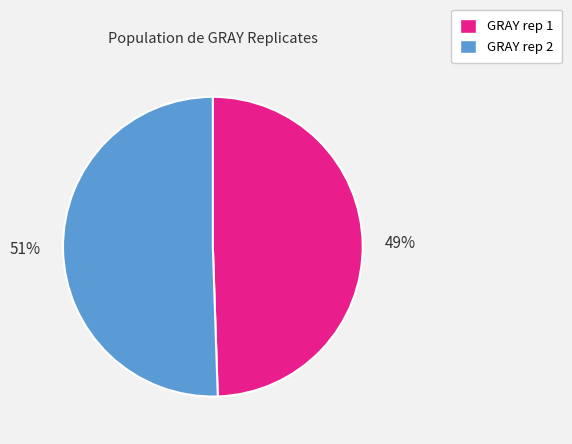

Does any single category account for the majority?

Yes